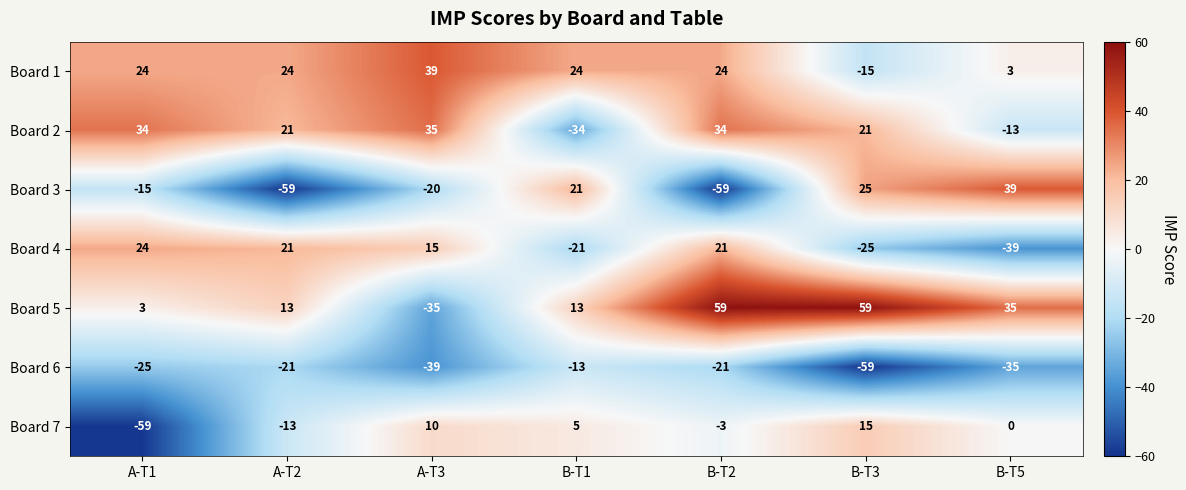

The value of Board 1 at A-T3 is 57. True or false?

False